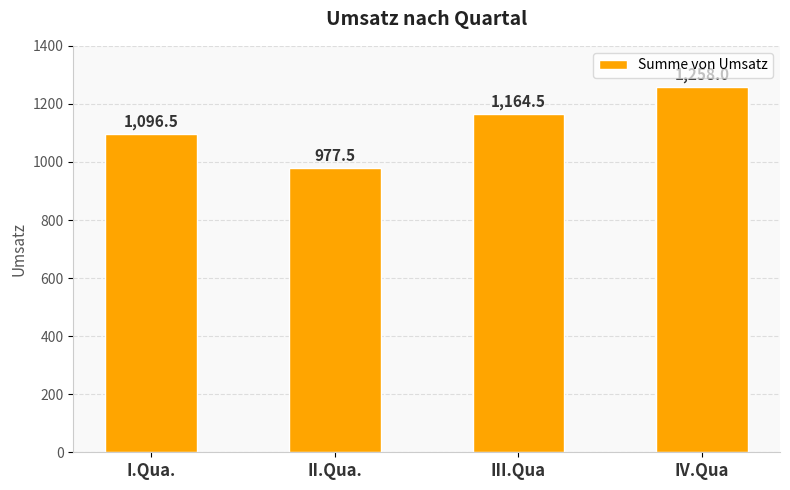

What is the change in value from II.Qua. to IV.Qua?

+280.5